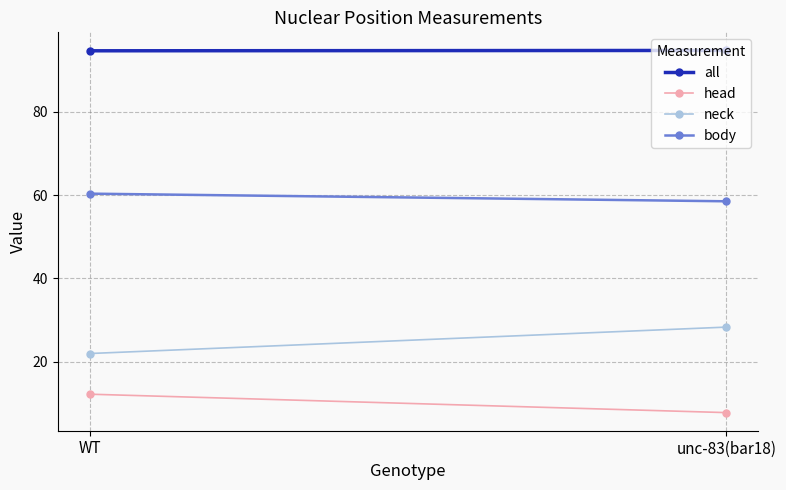

What is the value of the head point at the 1st from the left?

12.2